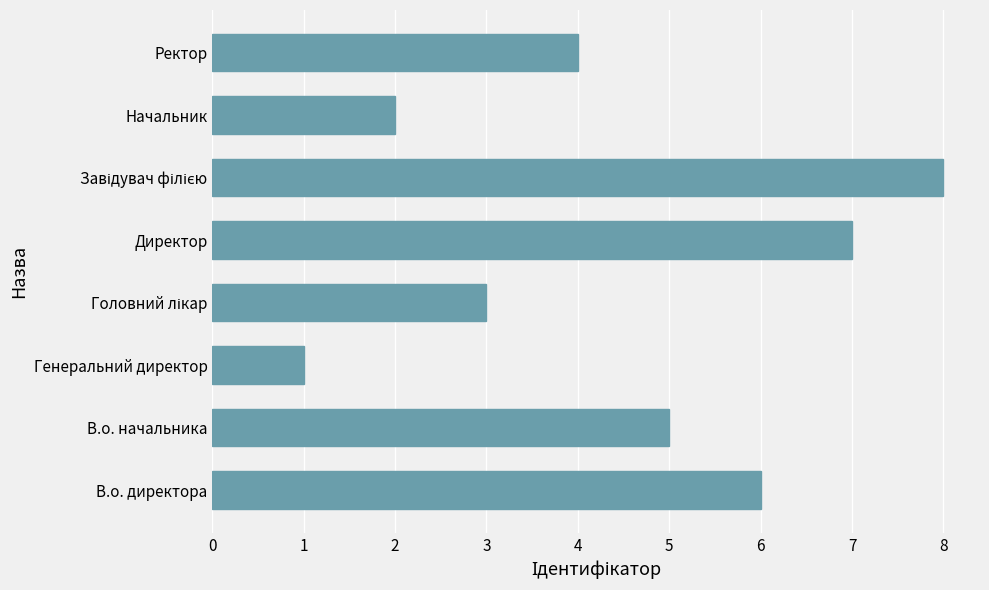

How many data points does each series have?

8